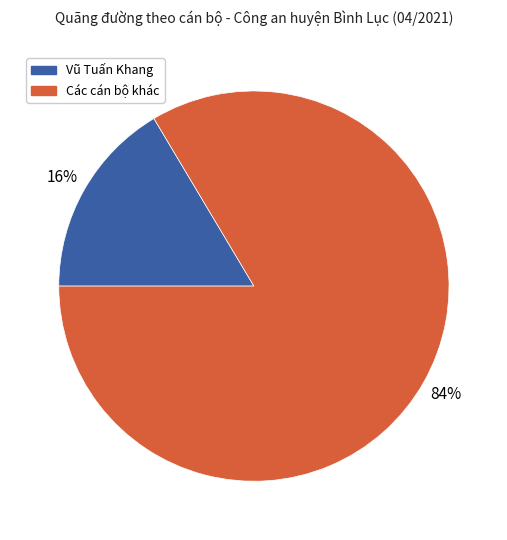

To the nearest percent, what is the average slice percentage?

50%